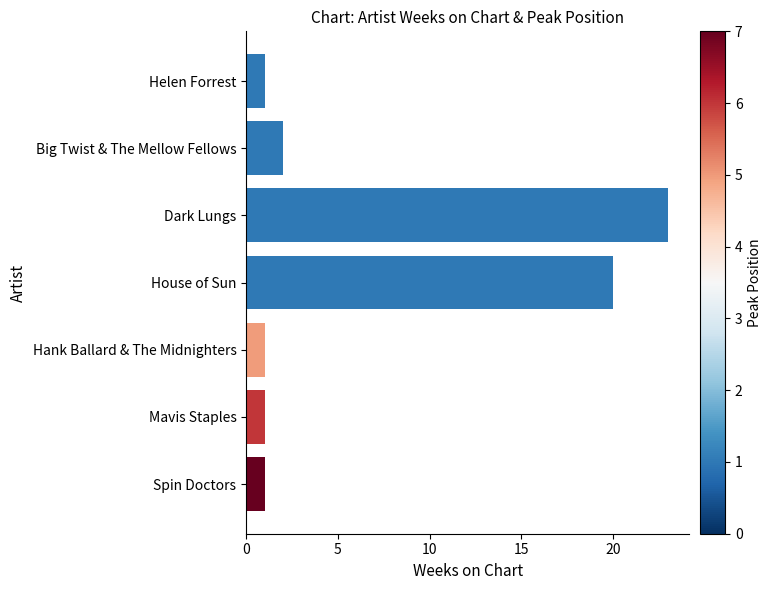

Are the bars grouped side by side (vs. stacked)?

No